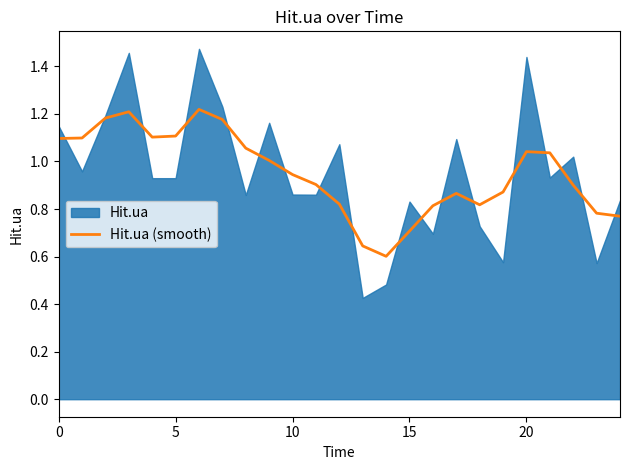

At which label is the value closest to 0?

14